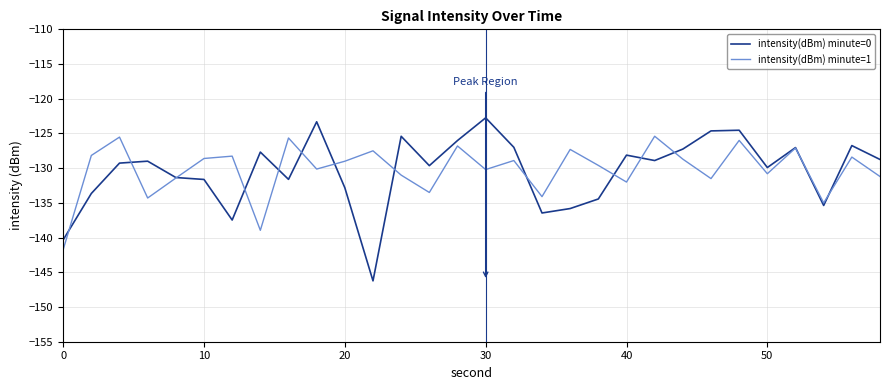

What is the lowest value of the intensity(dBm) minute=1 series?

-141.7